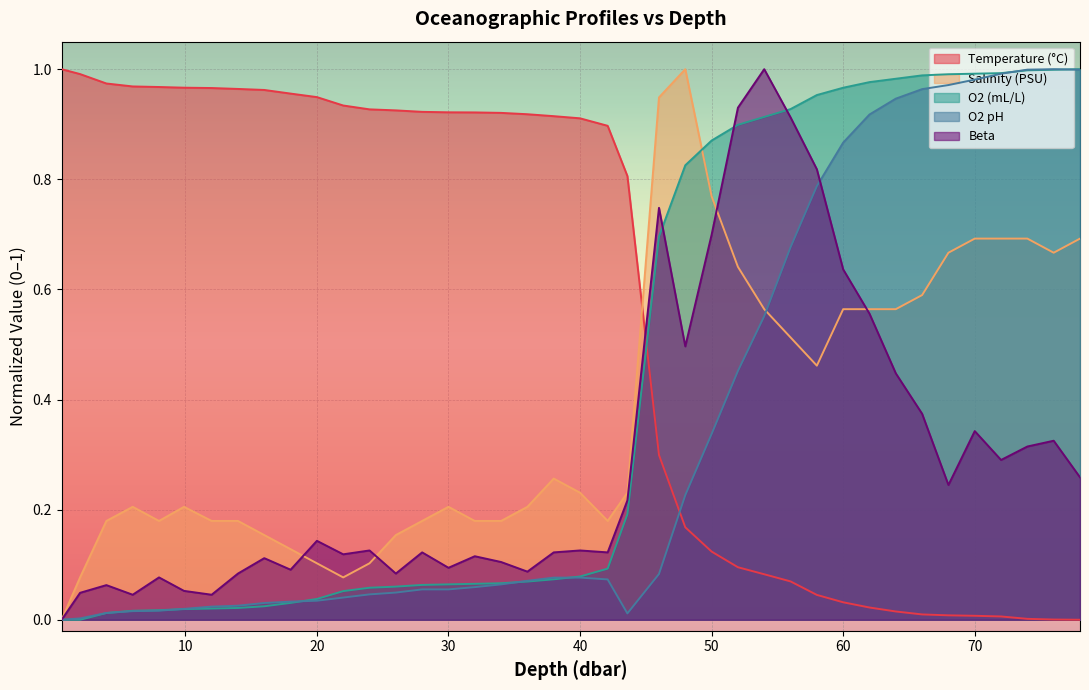

What is the maximum value for Salinity (PSU)?

1.0